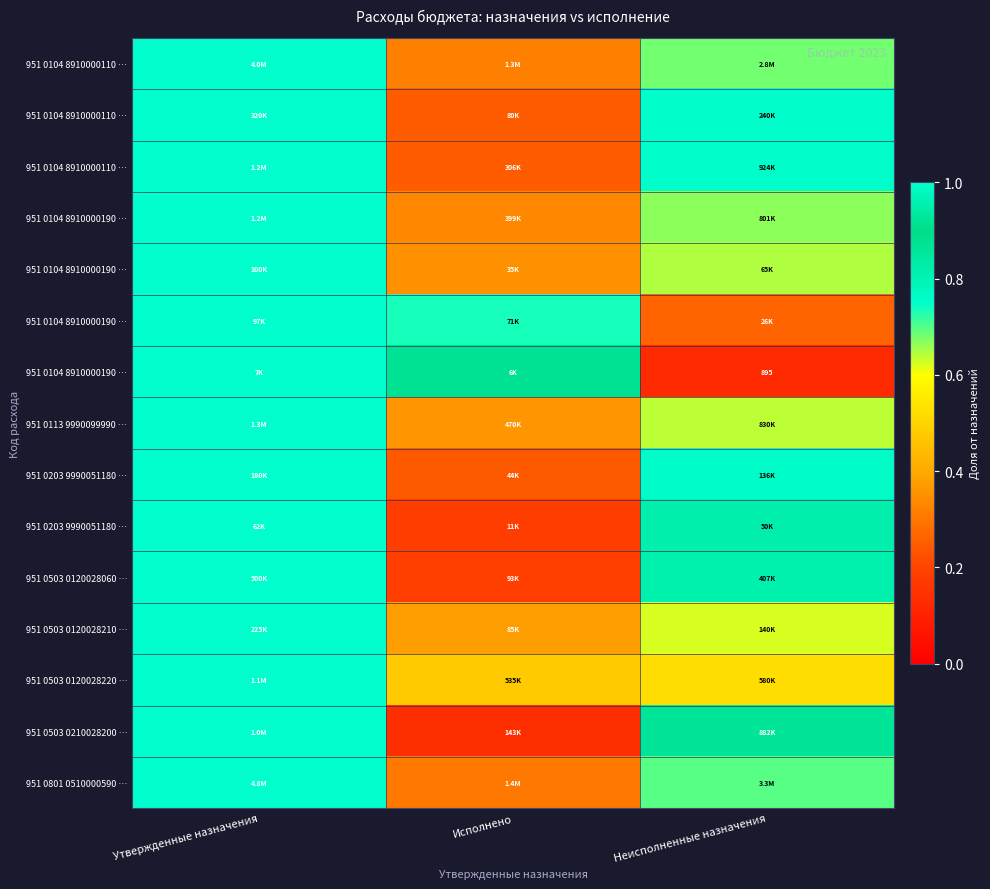

At how many categories does at least one series exceed 0?

3